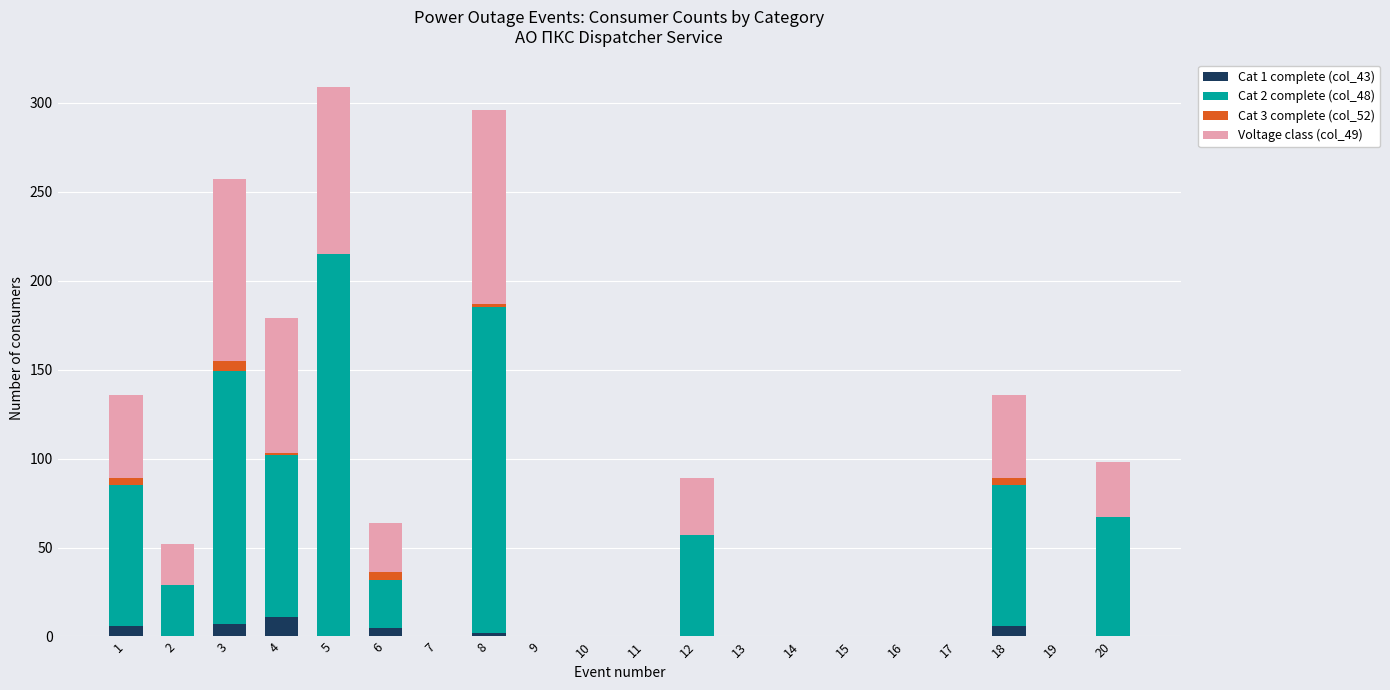

What is the difference between the second highest and second lowest values in the Cat 3 complete (col_52) series?

4